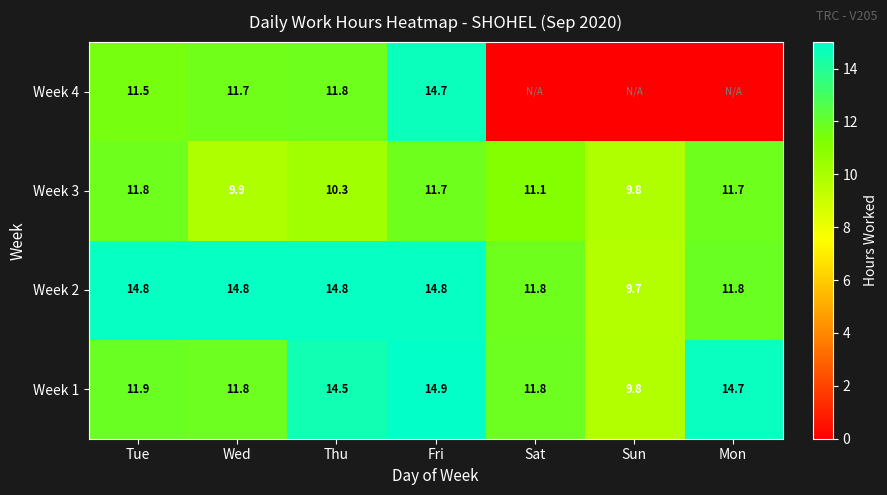

Count the number of data series in this chart.

4